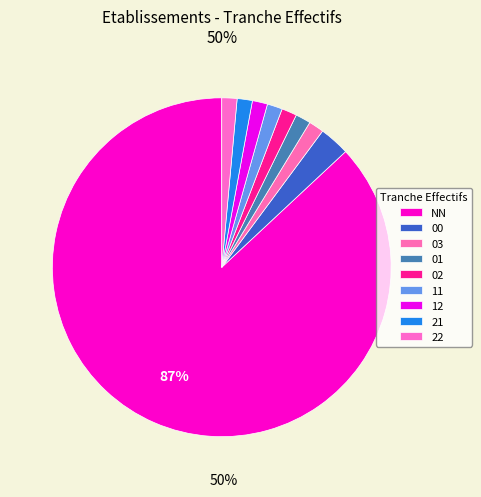

Do 11 and NN together represent more than half of the pie?

Yes